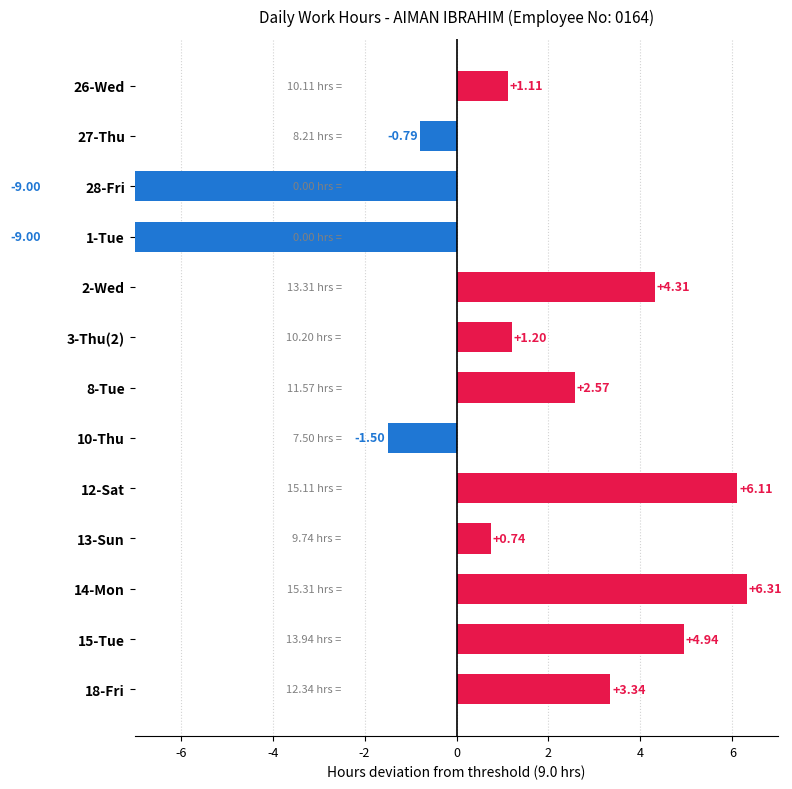

True or false: the data shows -0.5 at 27-Thu.

False